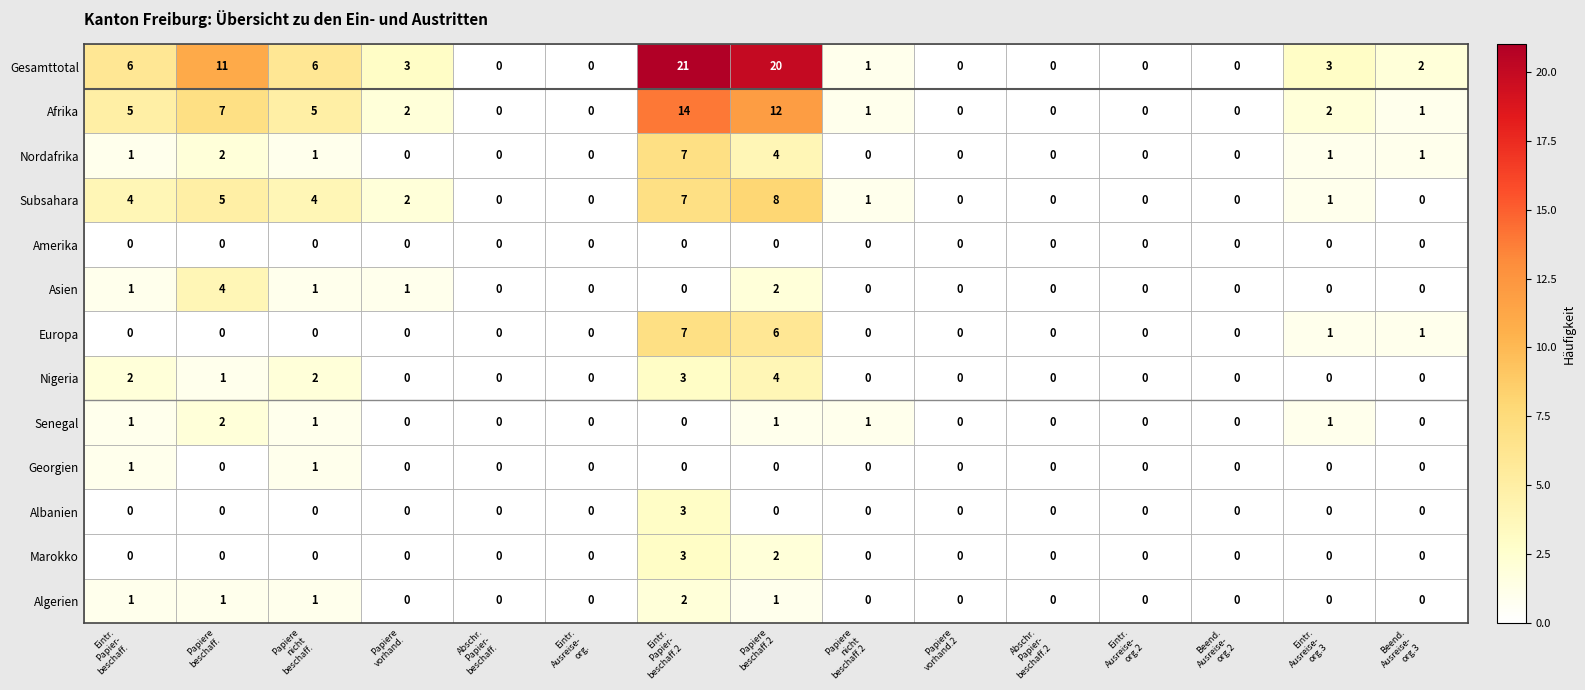

Which series changed the most between Papiere
beschaff.2 and Abschr.
Papier-
beschaff.2?

Gesamttotal